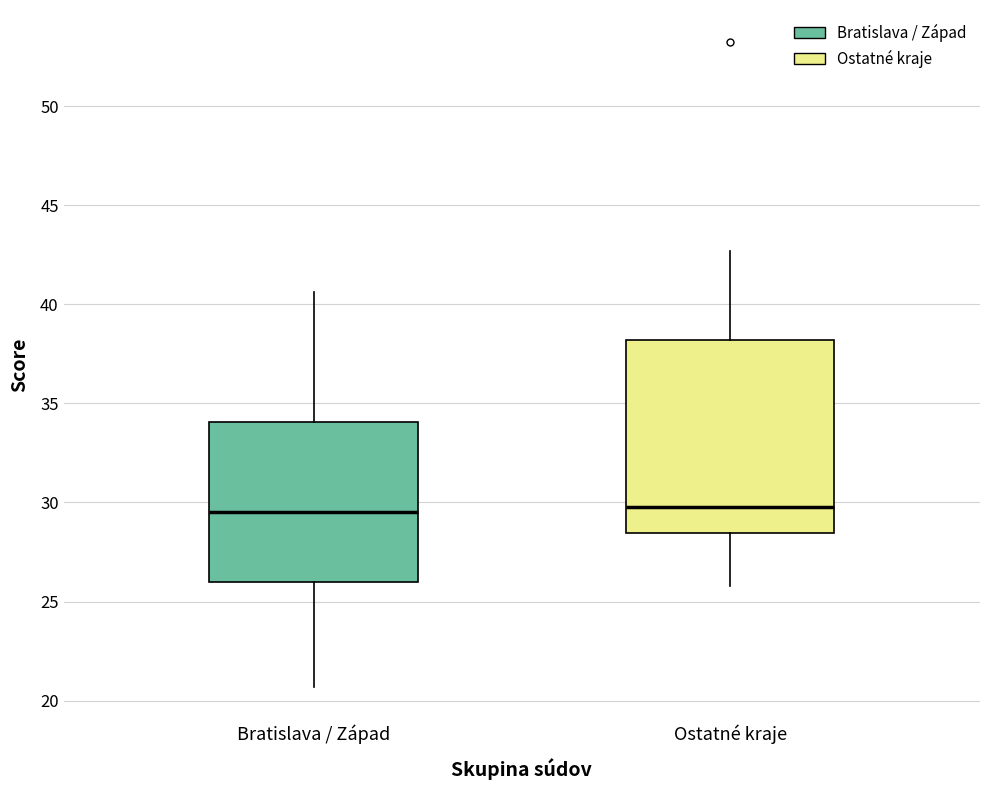

Comparing the boxes themselves (not the whiskers), which one is the tallest?

Ostatné kraje